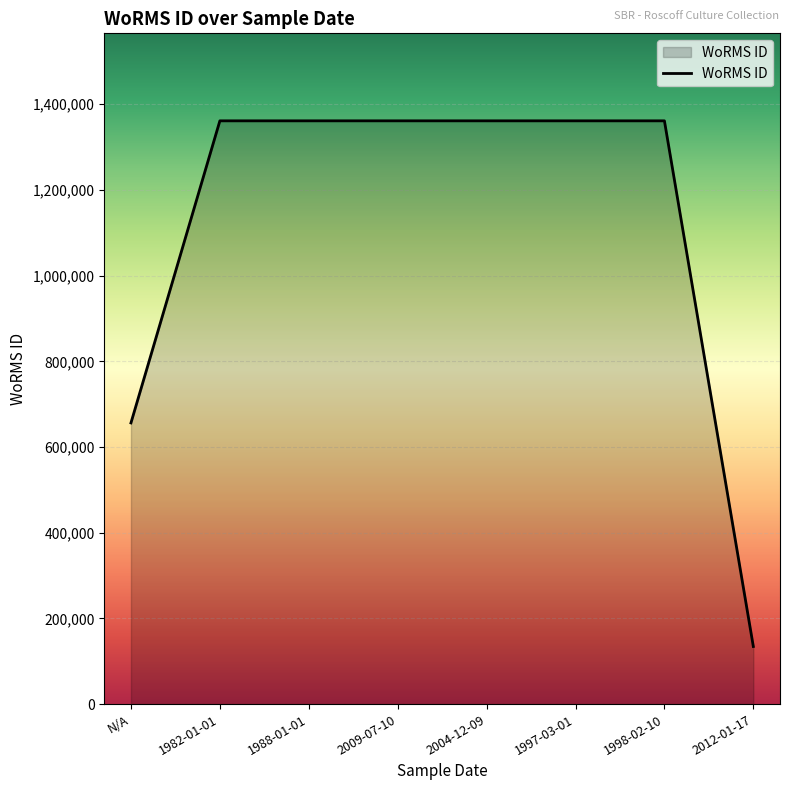

Is it true that the value at N/A is 216235?

False